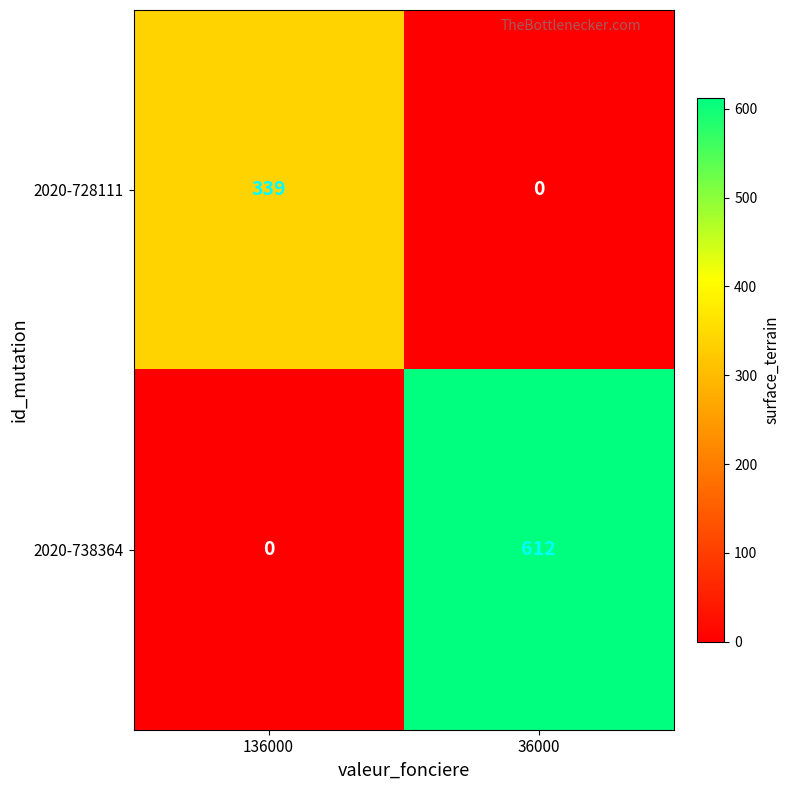

Which series has the largest total across all categories?

2020-738364